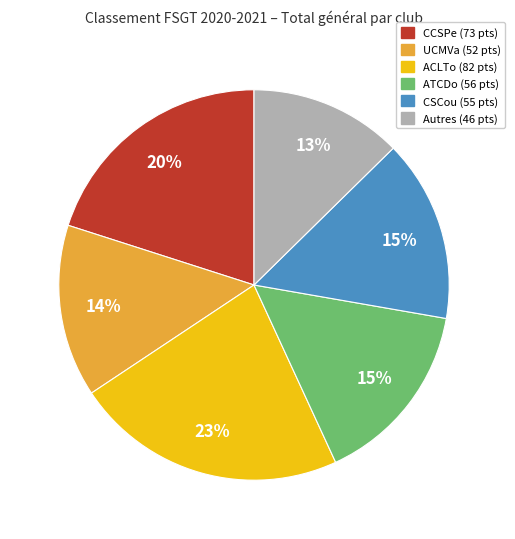

To the nearest percent, what is the difference between the largest and smallest slice percentages?

10%